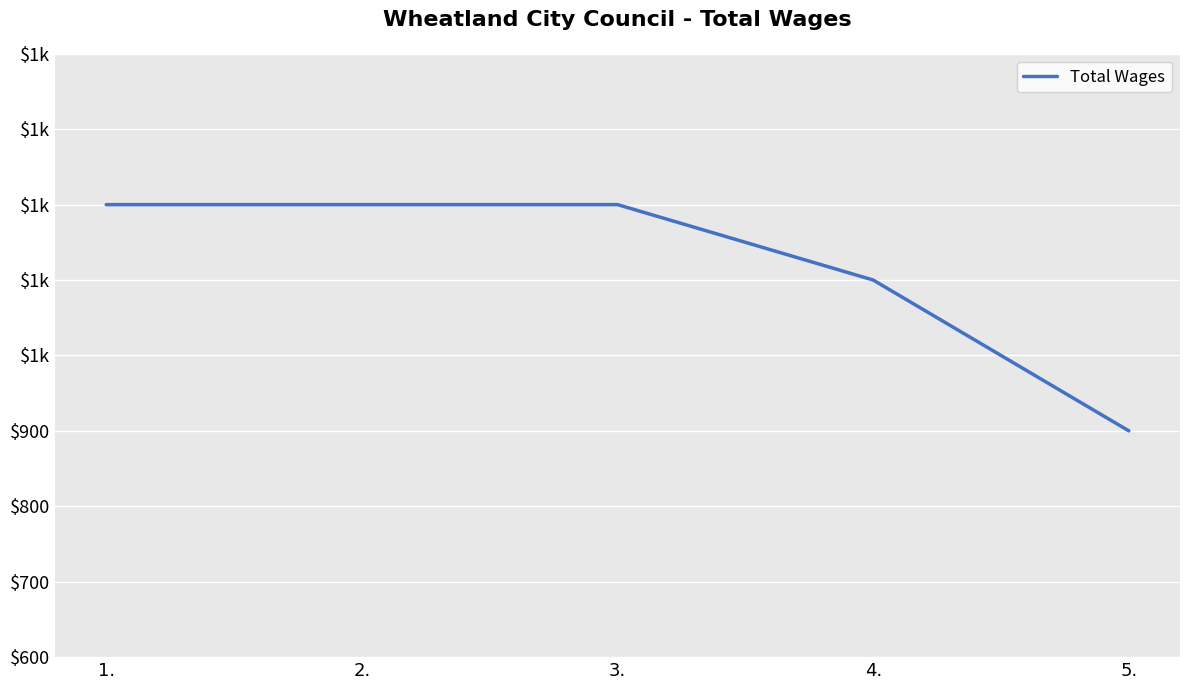

Does the chart have visible grid lines?

Yes